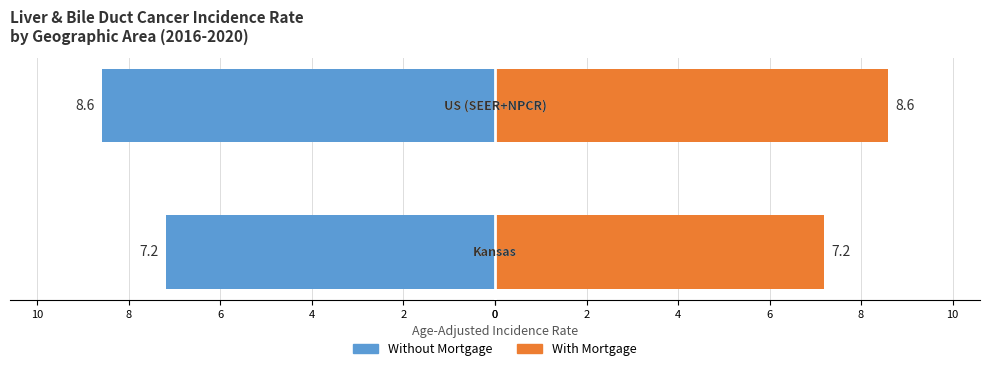

How many series are shown in this chart?

2